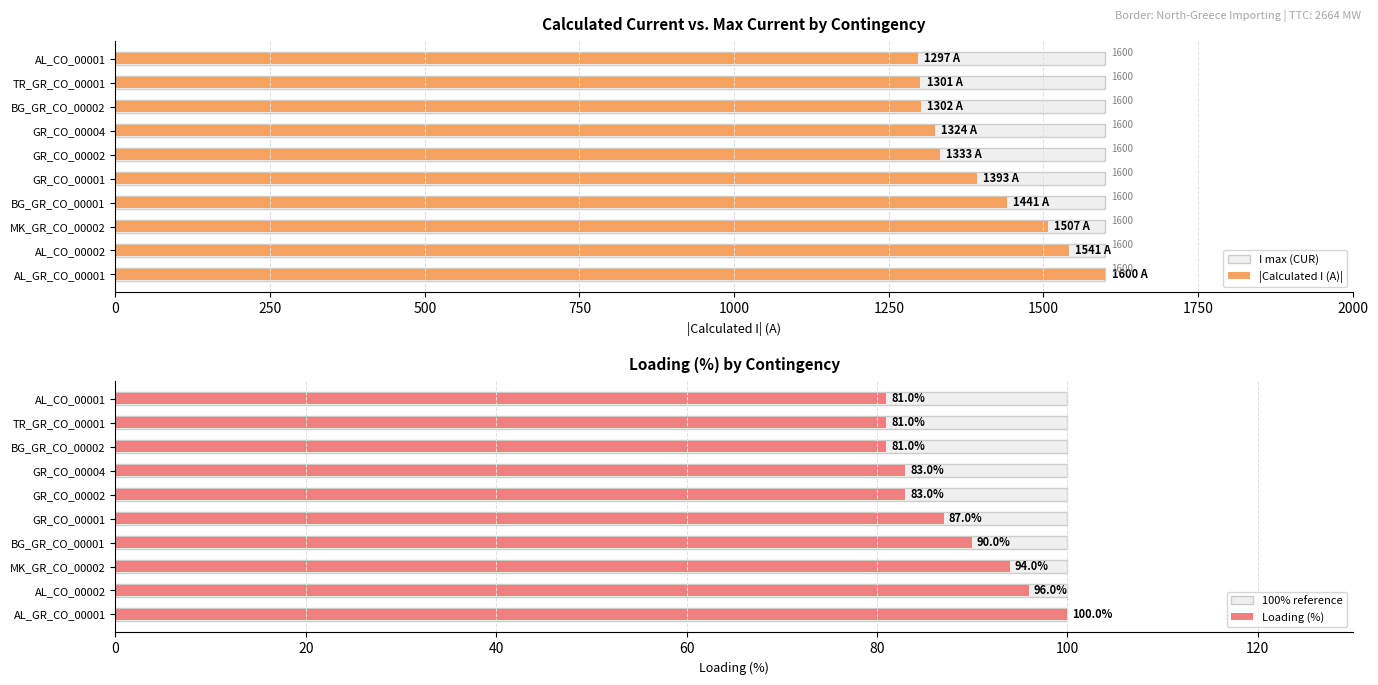

How many bars are there in total?

40